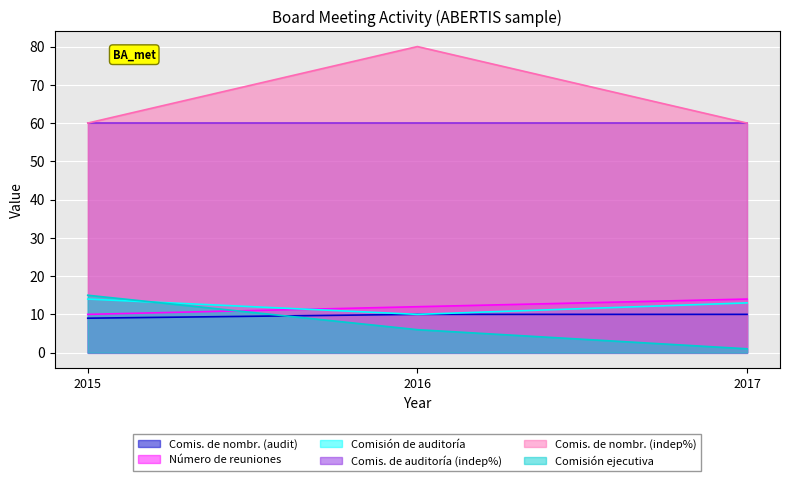

What is the difference between the second highest and minimum values in the Número de reuniones series?

2